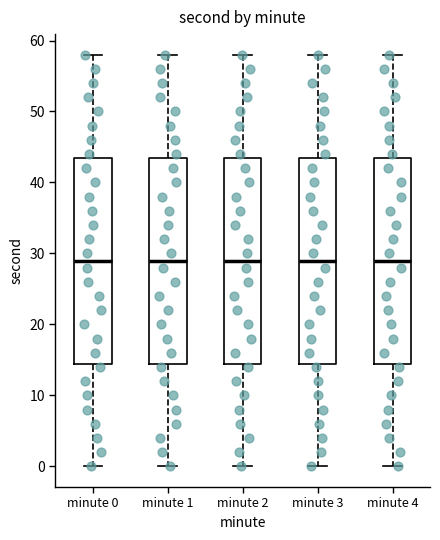

Reading left to right, transcribe this box plot: for each box, give where its median line is, the range the box spans, and where its two whiskers end, as read against the y-axis. The values are not printed on the chart, so give them approximately, as read against the axis.

minute 0: median 29, box 15 to 44, whiskers 0 to 58
minute 1: median 29, box 15 to 44, whiskers 0 to 58
minute 2: median 29, box 15 to 44, whiskers 0 to 58
minute 3: median 29, box 15 to 44, whiskers 0 to 58
minute 4: median 29, box 15 to 44, whiskers 0 to 58